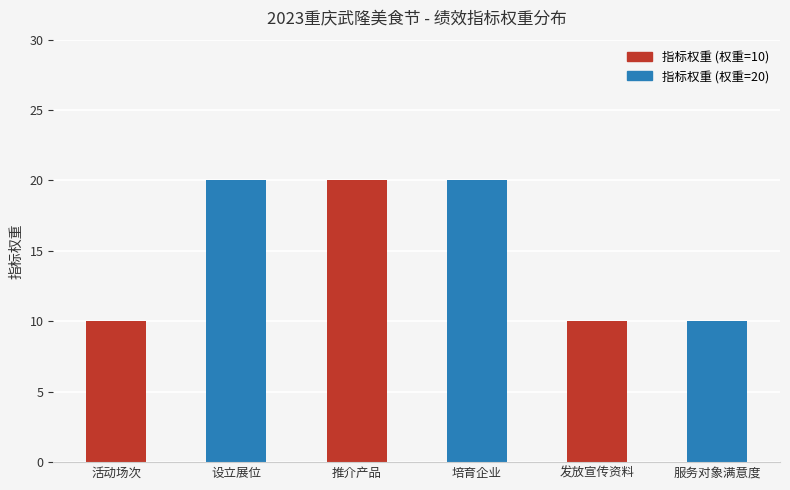

What is the sum of all values?

90